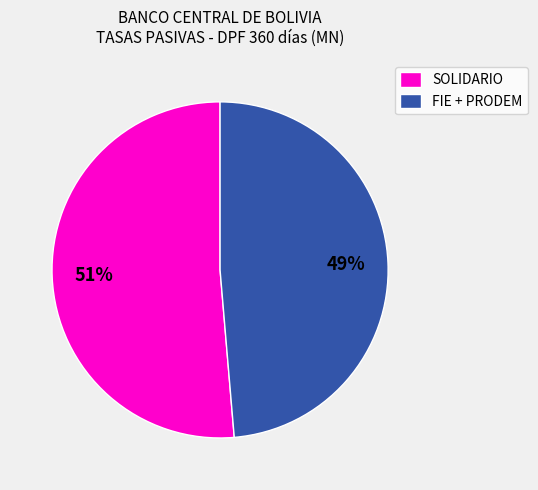

Which slice represents more than half of the pie?

SOLIDARIO